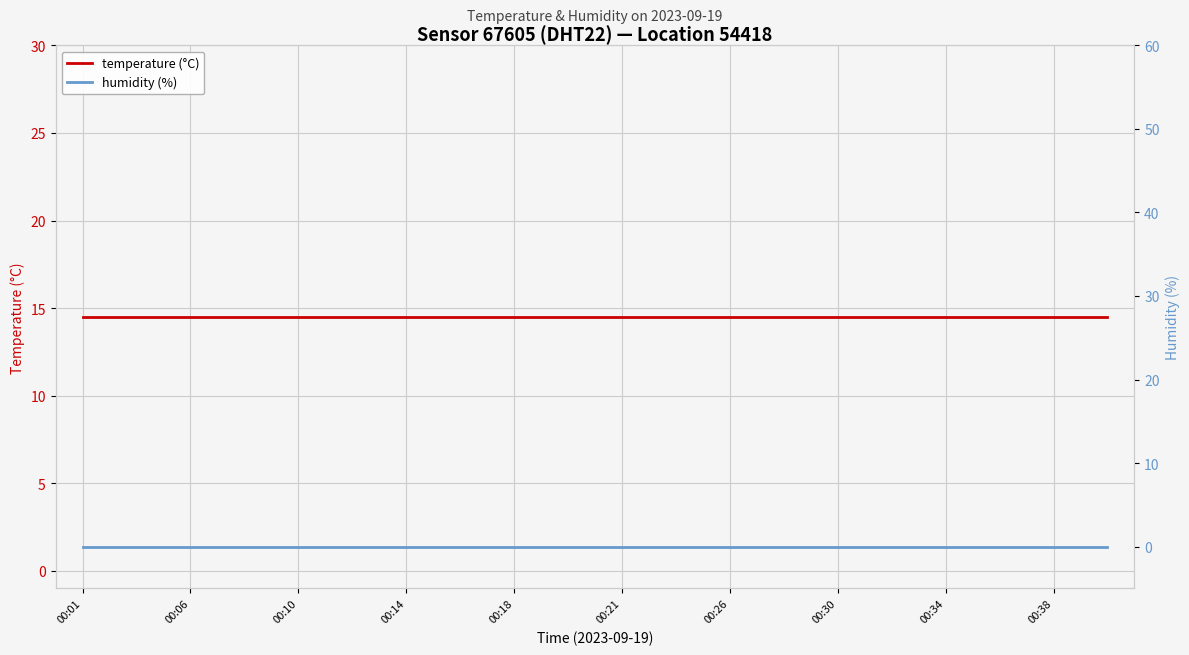

At which category is the sum across all series the highest?

00:01